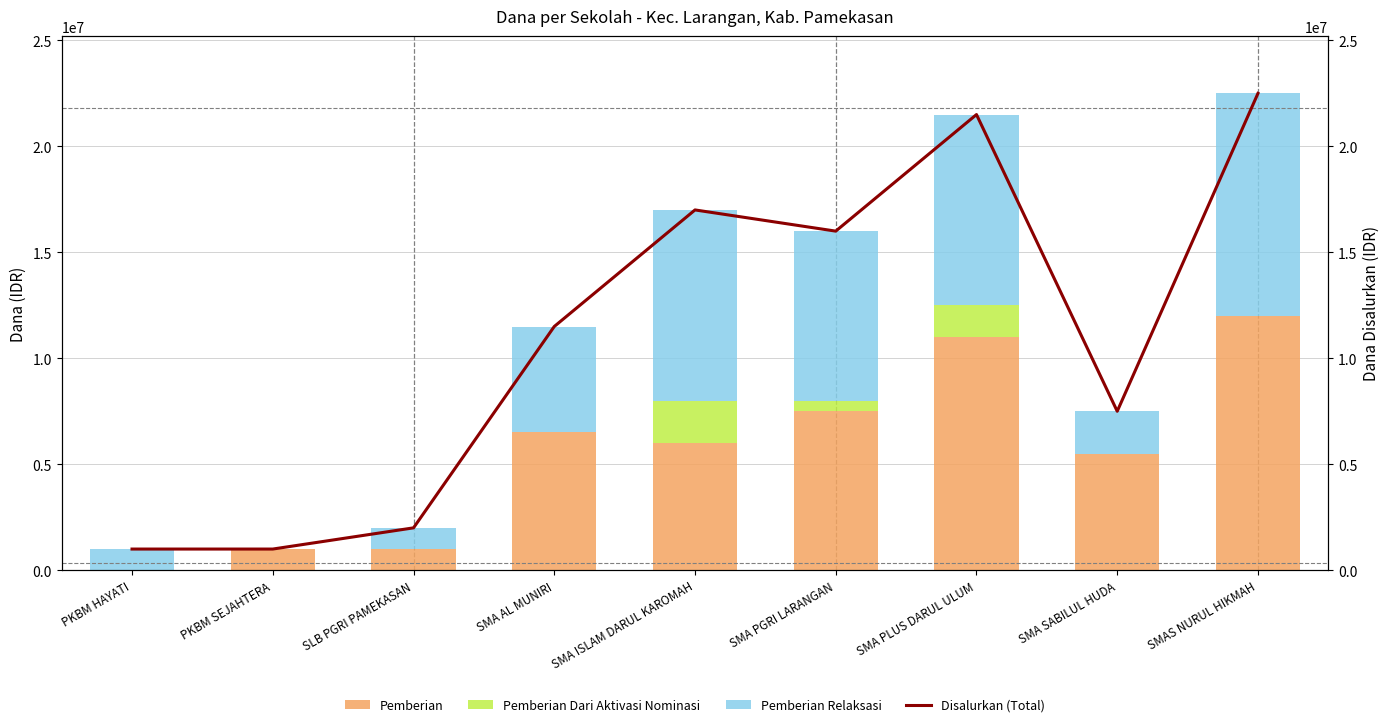

What is the difference between the maximum and minimum values in the Pemberian Relaksasi series?

10500000